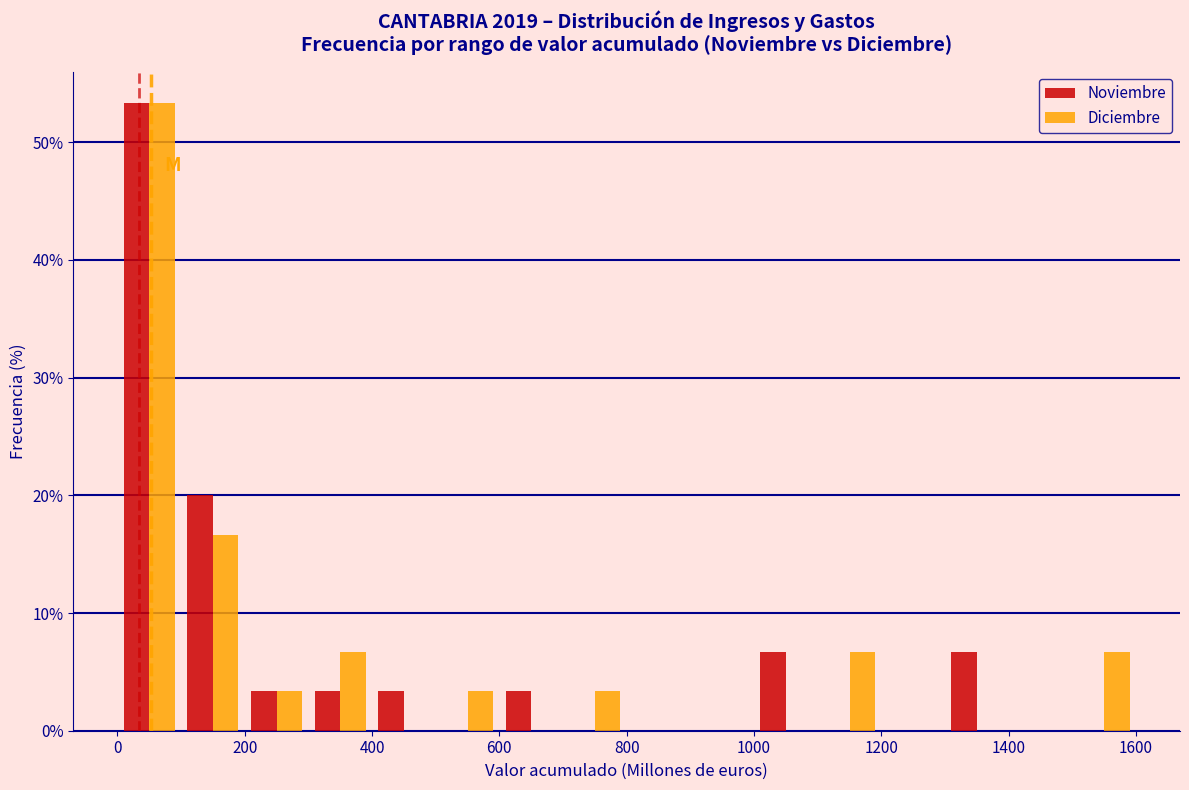

In the Diciembre series, which range on the x-axis has the tallest bar?

0 to 100